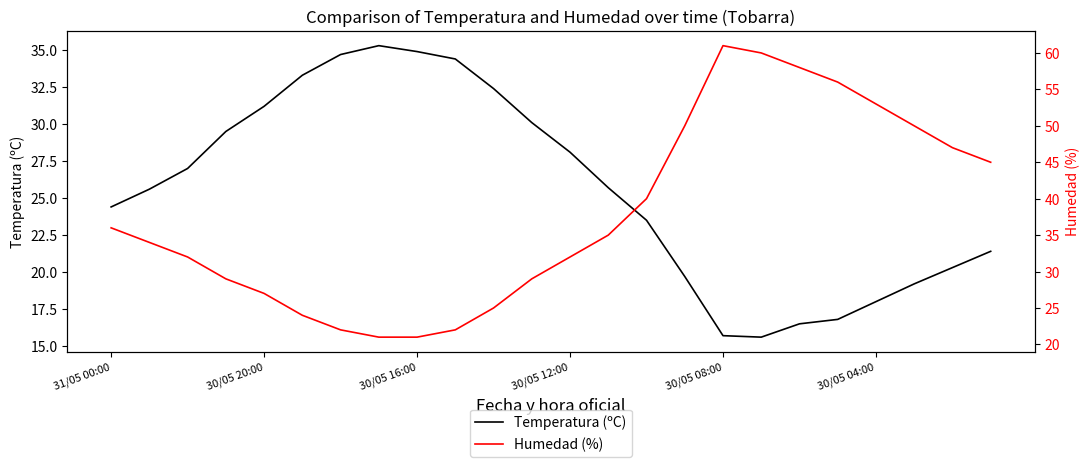

Is it true that Temperatura (ºC) equals 28.1 at 30/05 12:00?

True